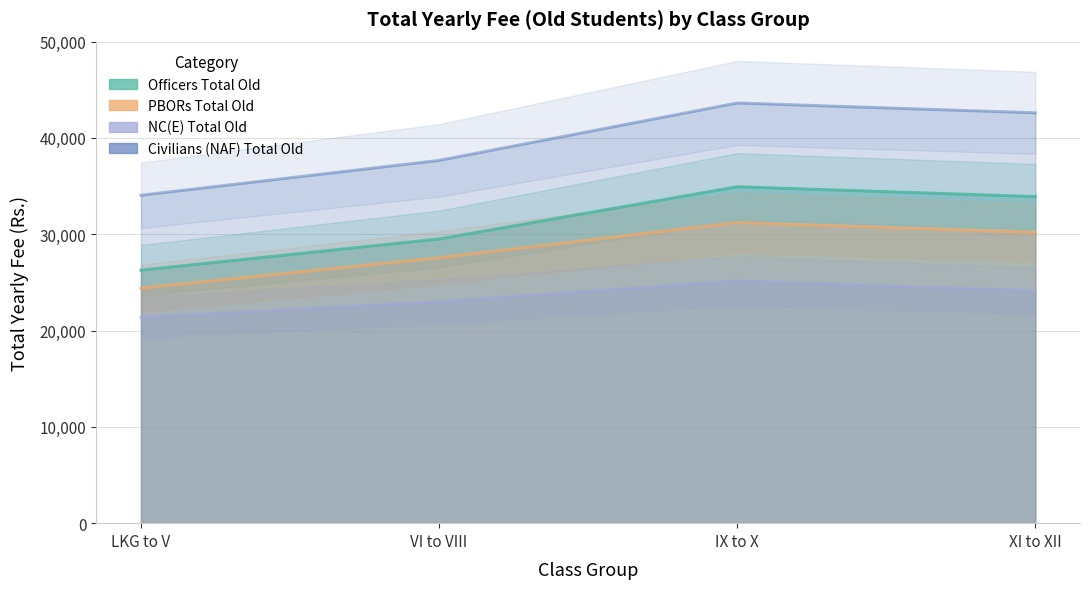

Between IX to X and XI to XII, which series saw the biggest shift?

Officers Total Old